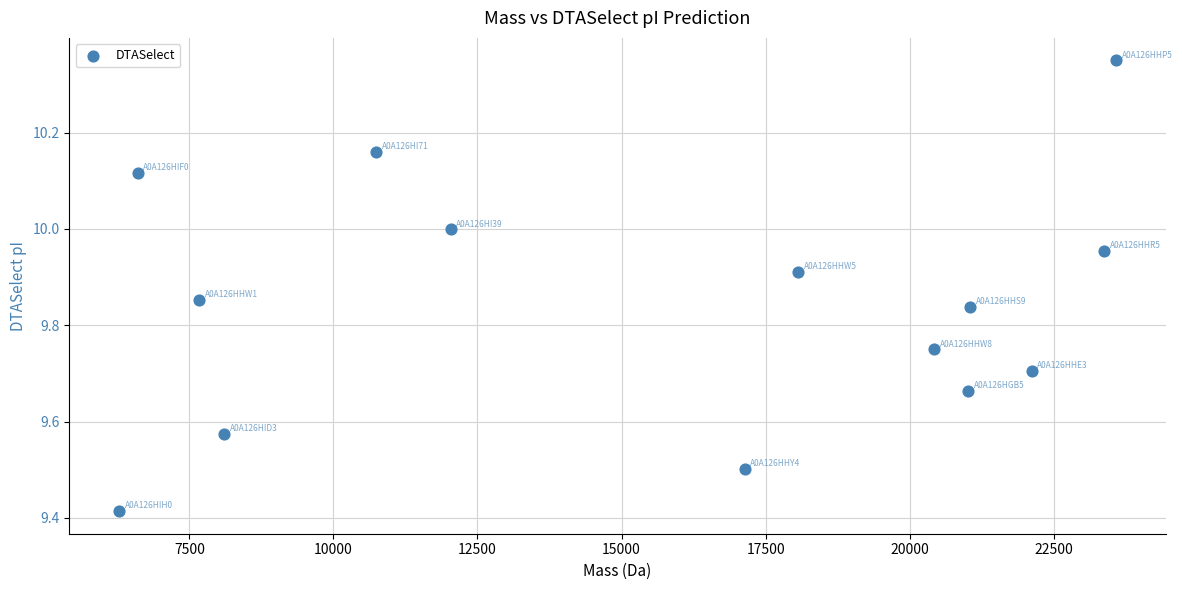

What is the range of X values (max minus min)?

17298.4